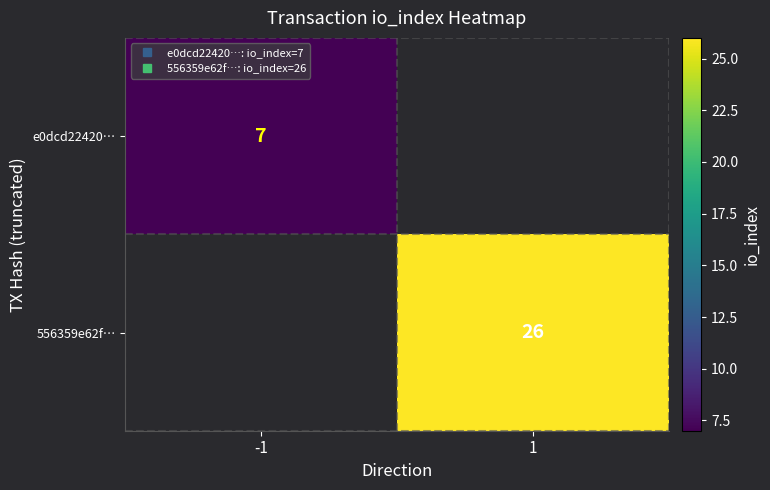

True or false: e0dcd22420… has a value of 0 at 1.

True